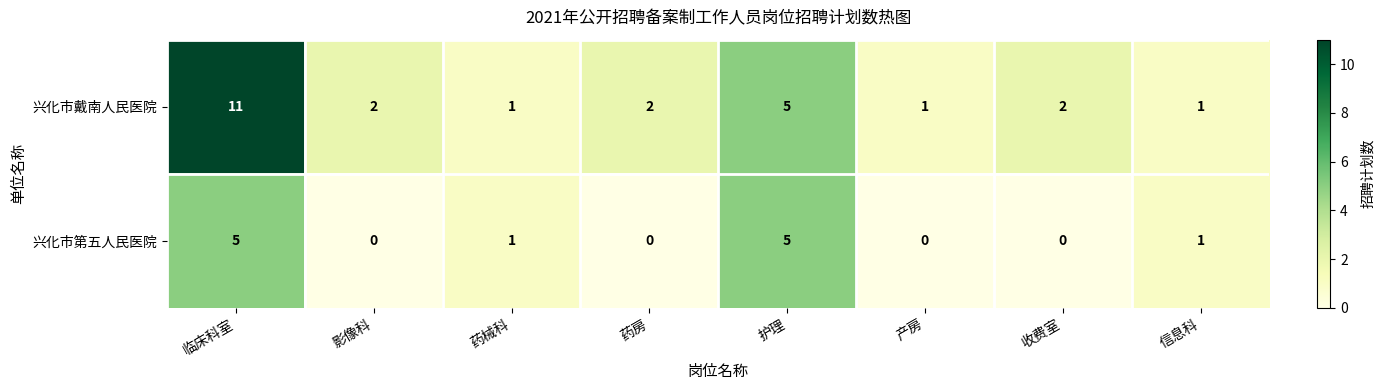

Which series has the largest range (max minus min)?

兴化市戴南人民医院